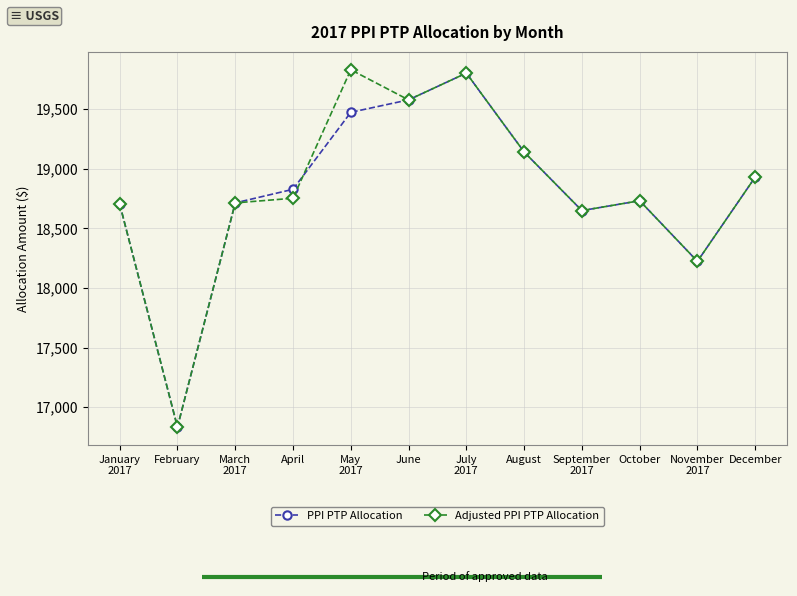

At how many categories does at least one series exceed 17087?

11